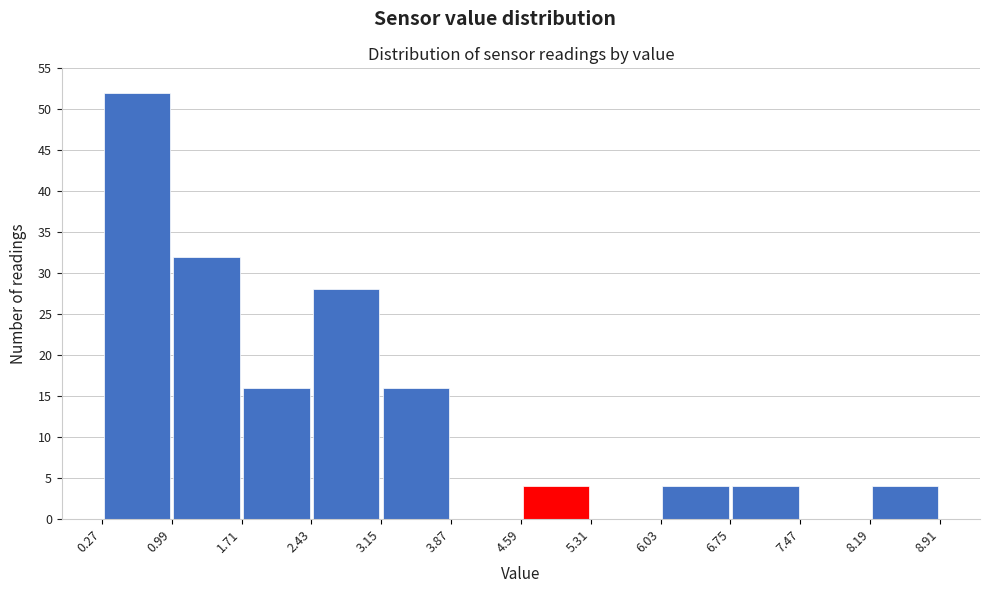

Which range on the x-axis has the tallest bar?

0.27 to 0.99